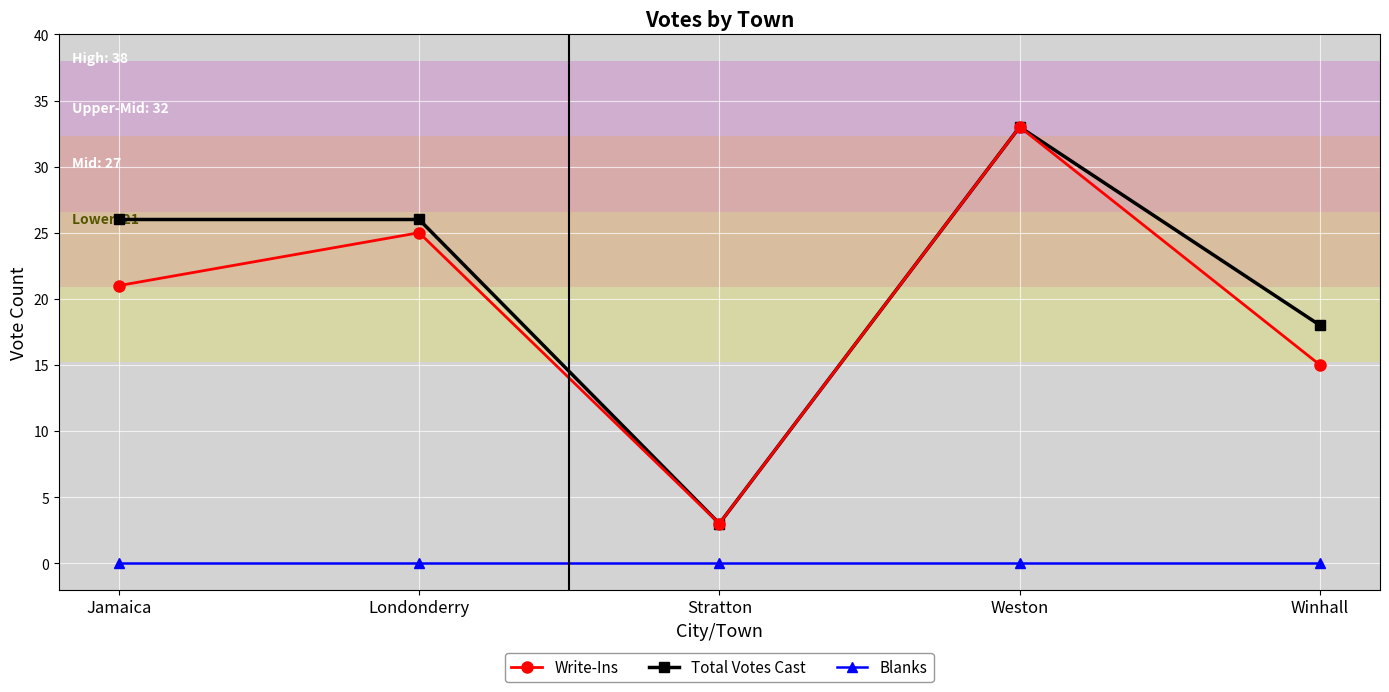

What is the value of the Write-Ins point at the 5th from the left?

15